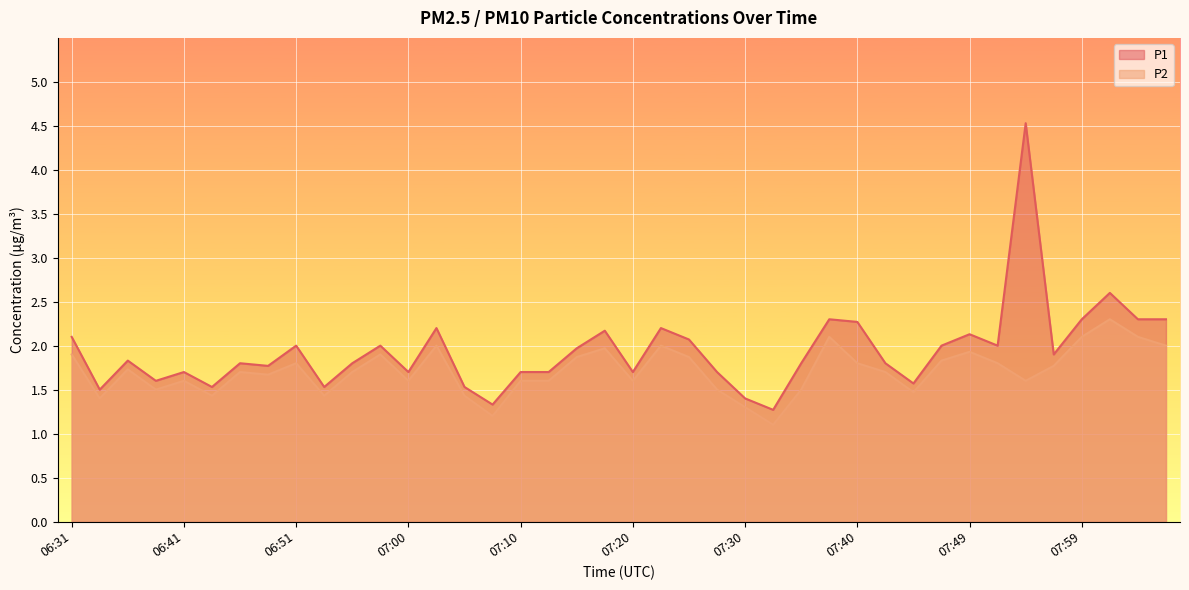

What is the average value of the P2 series?

1.7